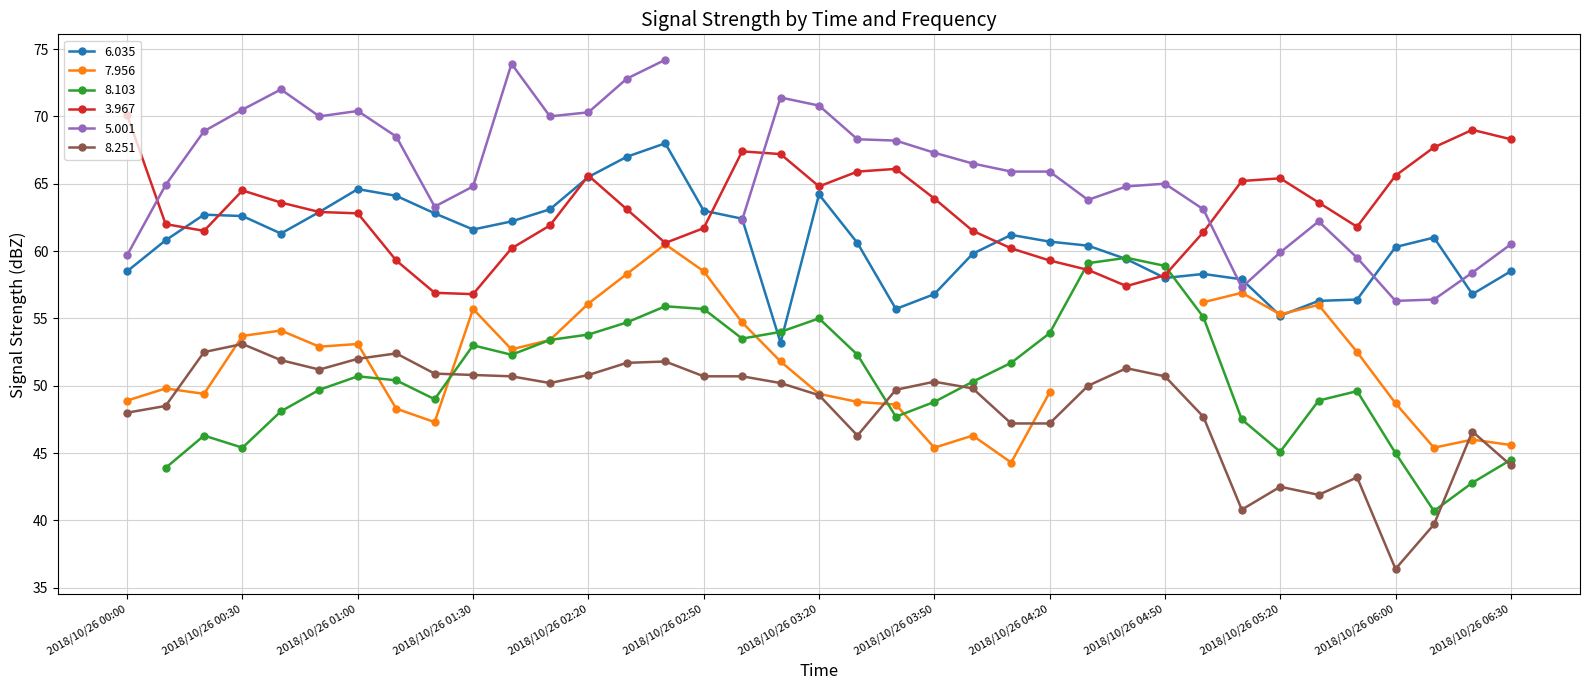

What is the minimum value for 8.251?

36.4